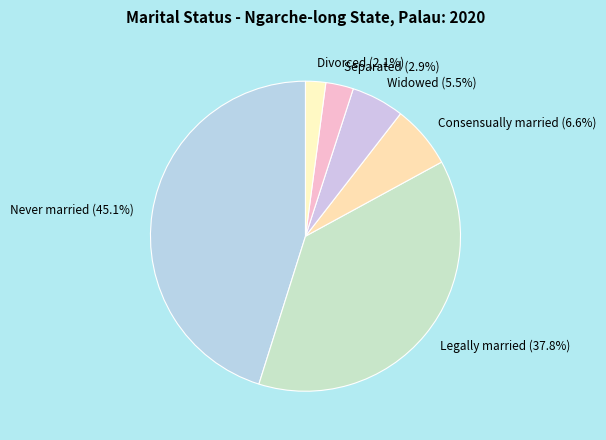

To the nearest percent, what is the average slice percentage?

17%